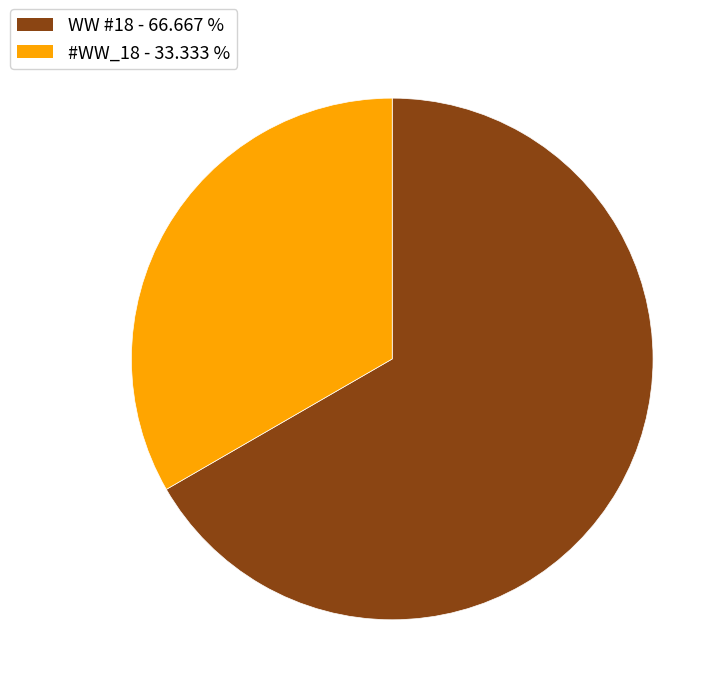

Is there any slice that represents more than half of the pie?

Yes